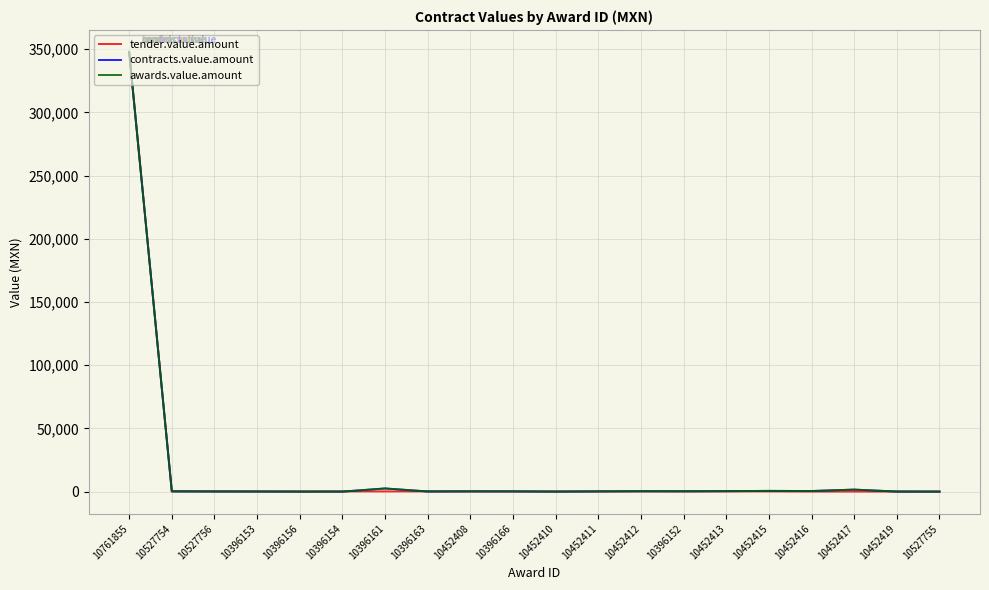

True or false: awards.value.amount has a value of 129.1 at 10396166.

False